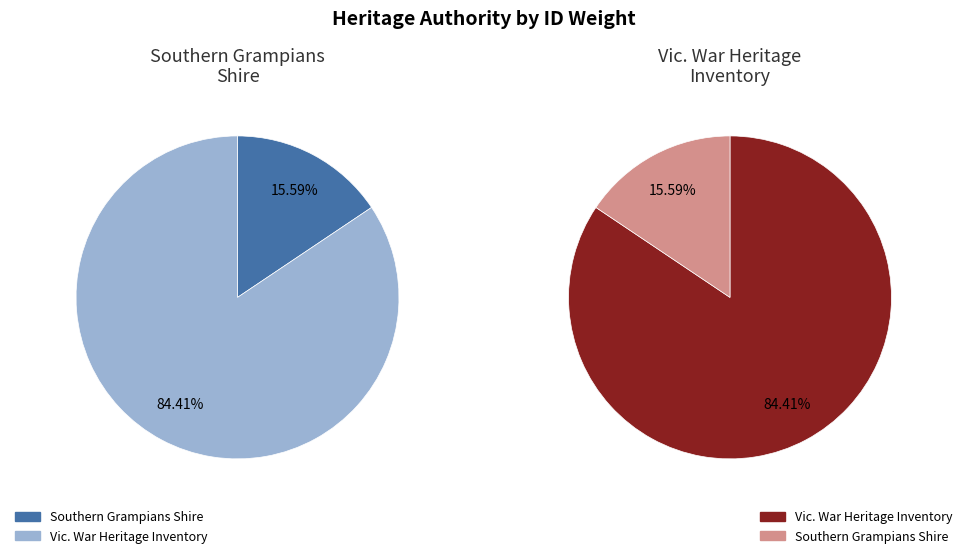

True or false: Vic. War Heritage Inventory accounts for 84% of the total.

True